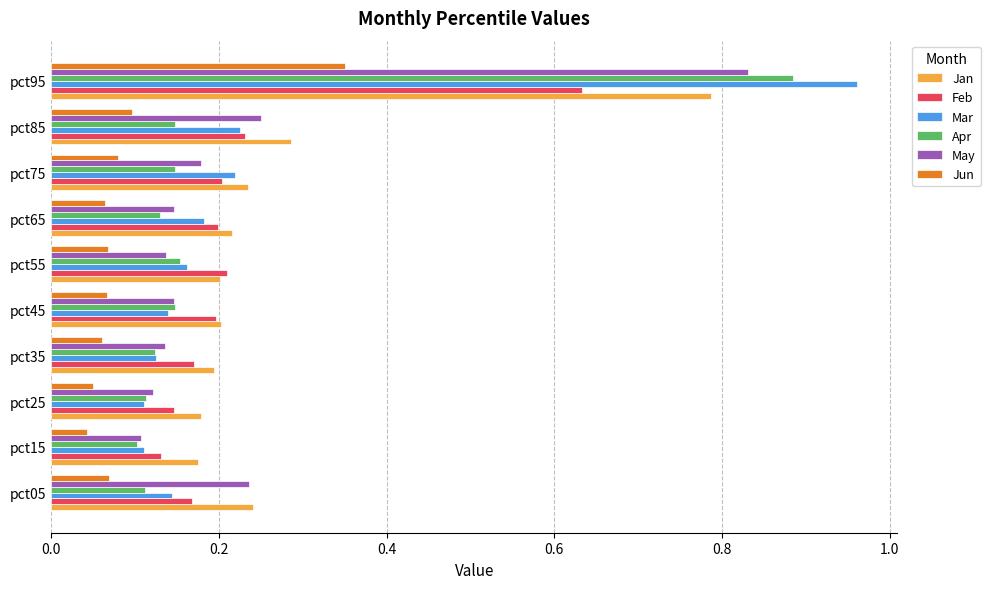

At which category is the sum across all series the highest?

pct95